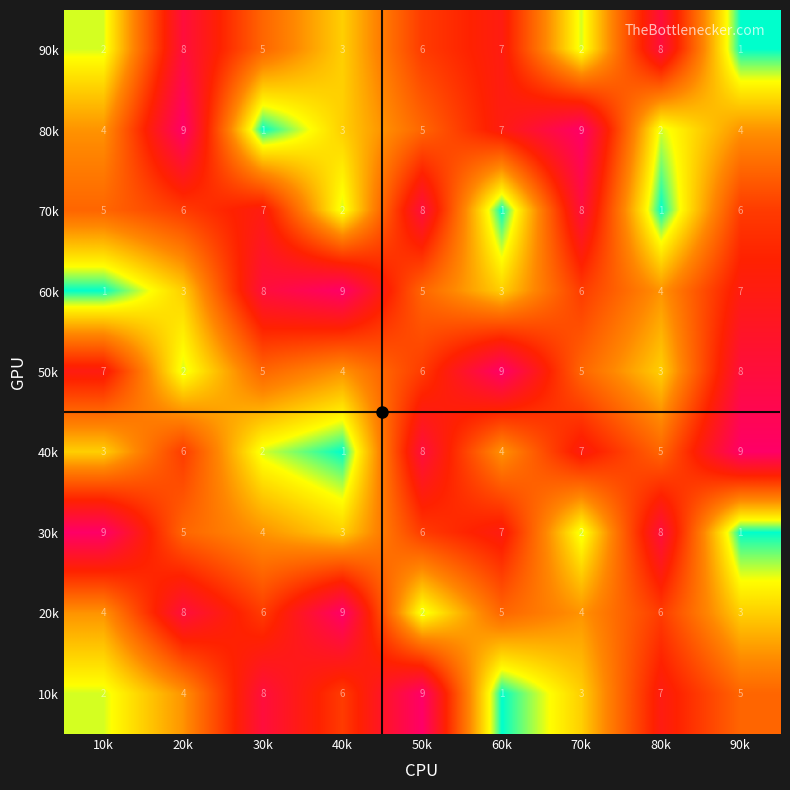

How many distinct data groups are displayed?

9